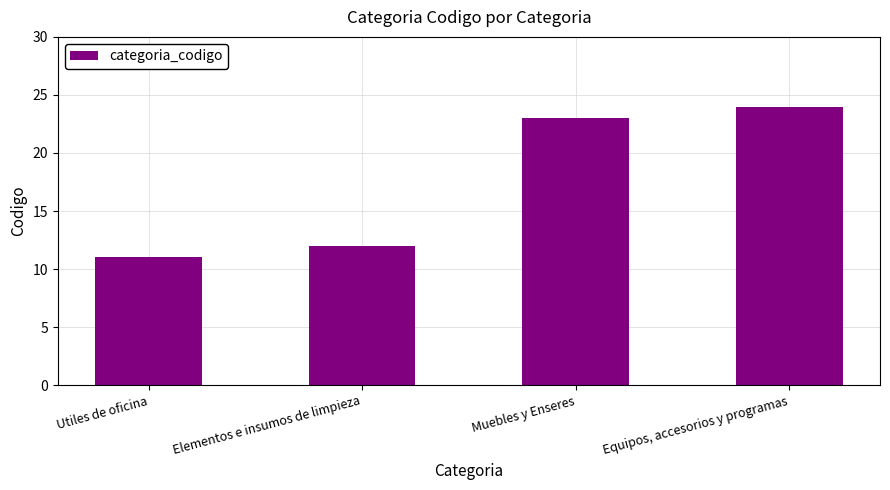

Reading left to right, extract all data points from this chart.

Utiles de oficina=11	Elementos e insumos de limpieza=12	Muebles y Enseres=23	Equipos, accesorios y programas=24